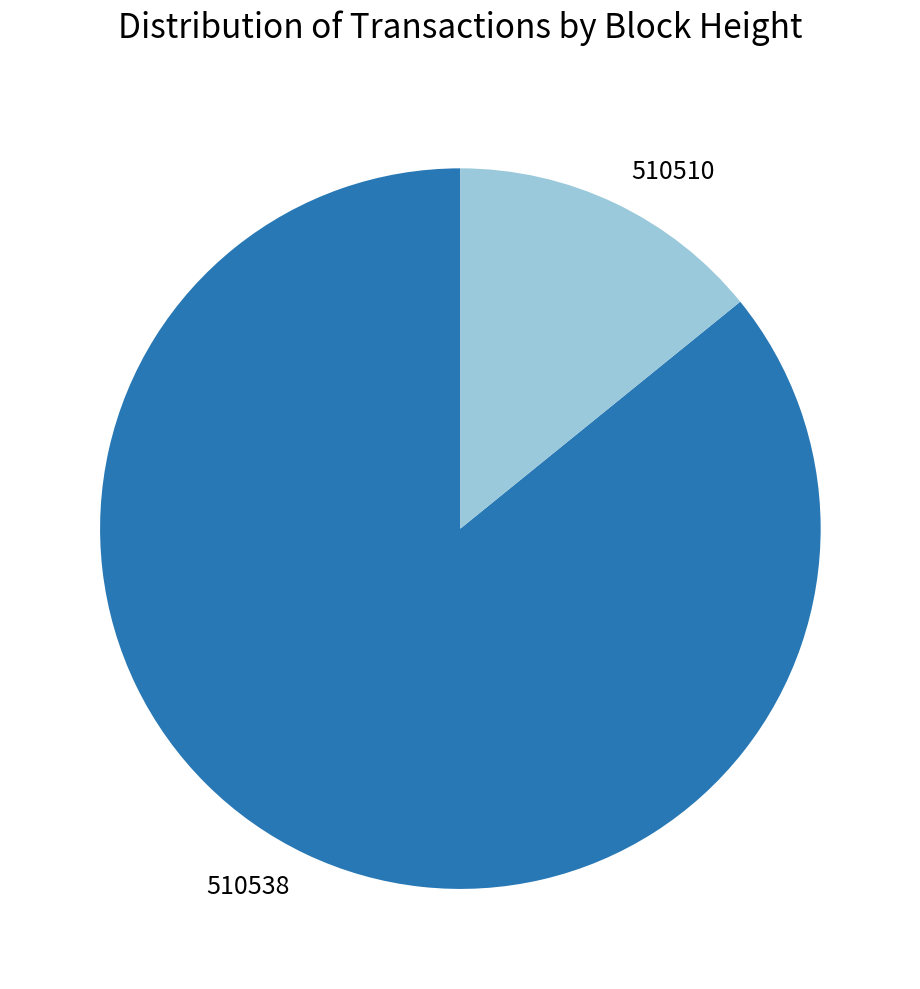

Count the number of slices in the pie.

2